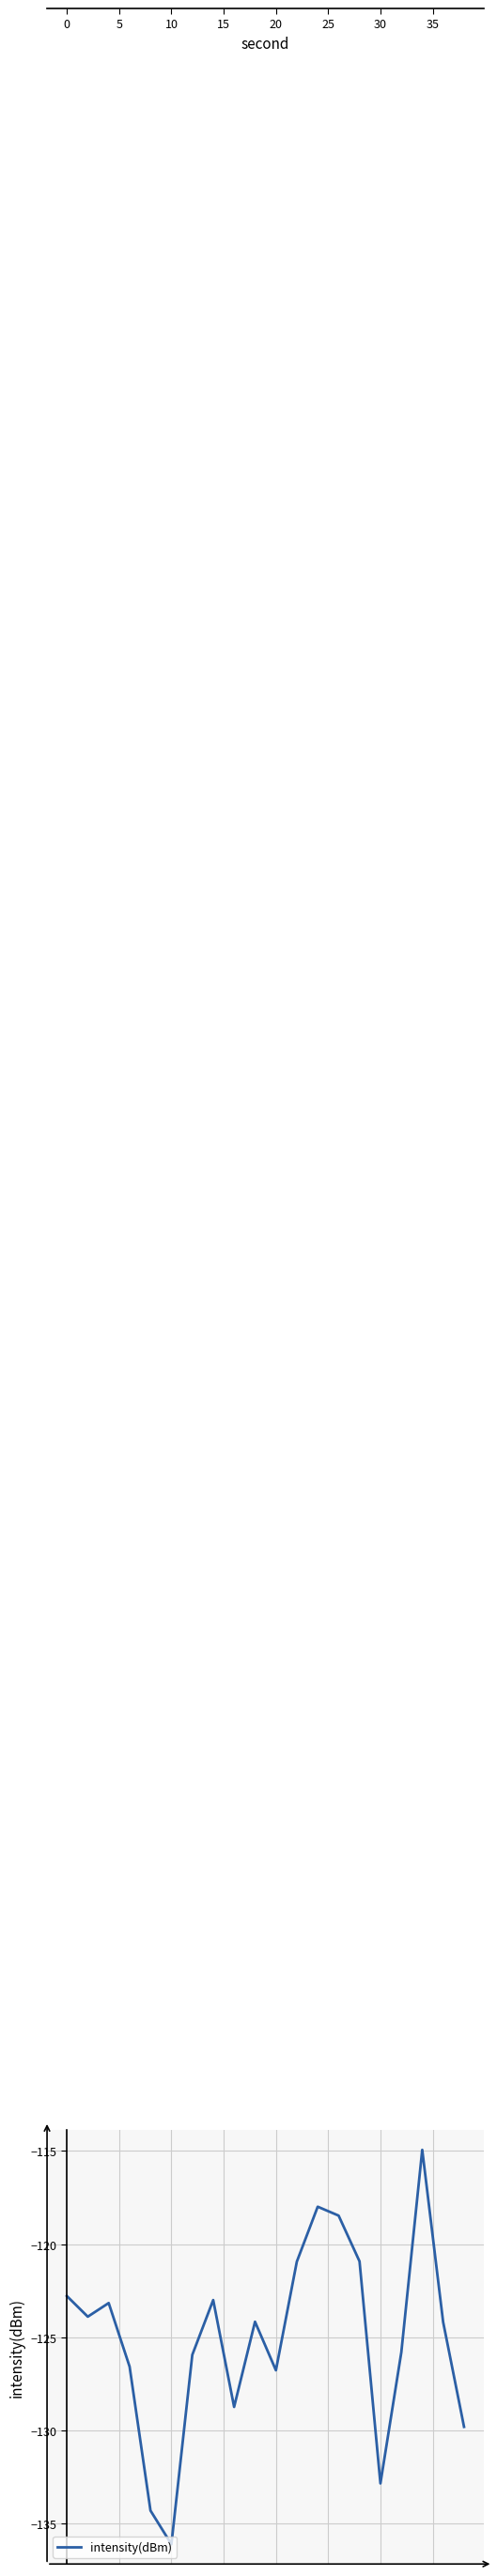

How many lines are shown in the chart?

1